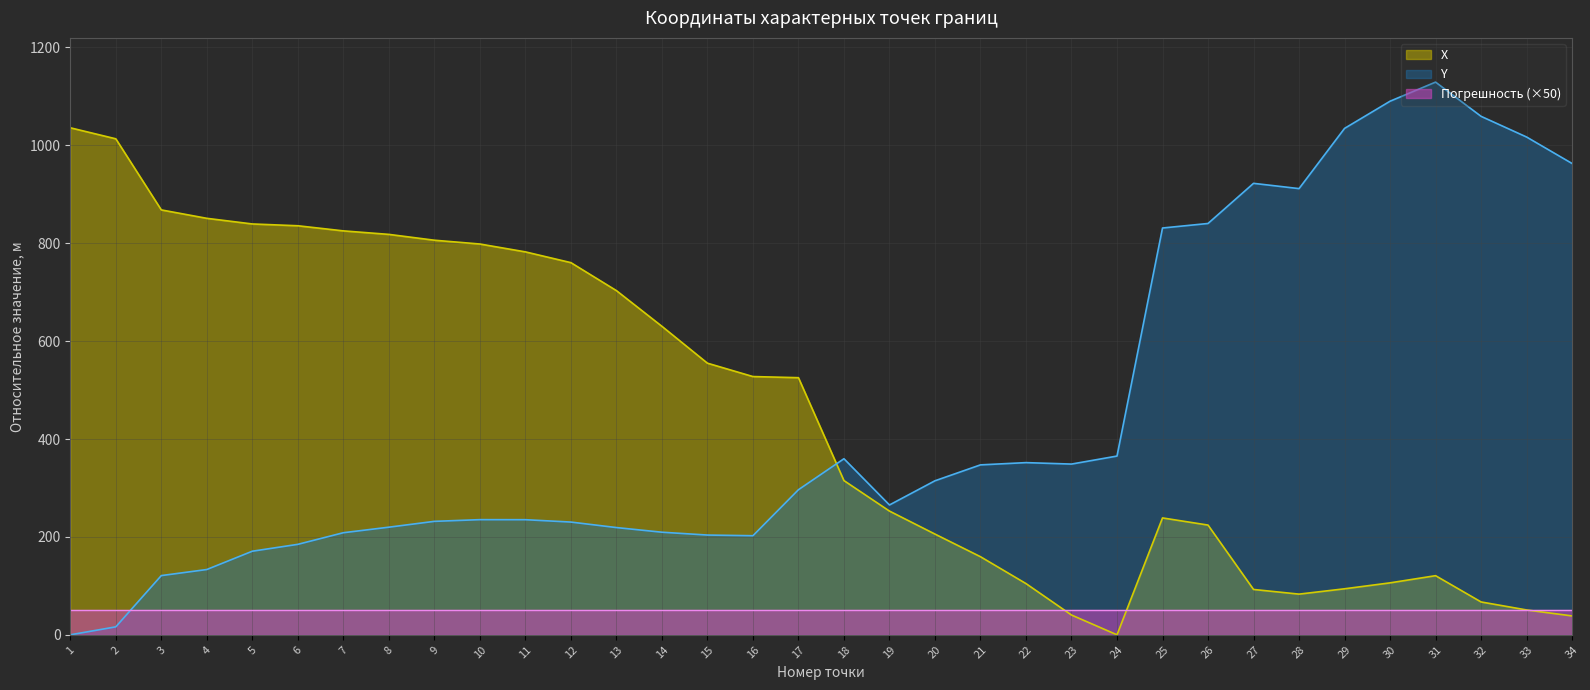

Reading right to left, what are all the values shown in this chart?

X: 38.6	50.8	67.1	120.8	106.2	94.0	83.1	92.7	224.2	238.8	0.0	40.4	104.7	159.6	205.8	252.8	315.1	525.3	527.6	554.9	630.3	703.2	760.4	782.3	798.4	806.2	818.1	825.2	835.7	839.4	850.9	868.1	1013.3	1035.8
Y: 962.9	1017.0	1059.2	1129.2	1090.1	1034.6	911.6	922.4	840.4	831.1	365.2	348.8	351.8	347.2	314.7	265.3	359.7	296.4	202.4	203.8	209.6	219.1	230.3	235.2	235.3	231.8	219.9	208.6	184.8	170.8	133.4	121.0	16.3	0.0